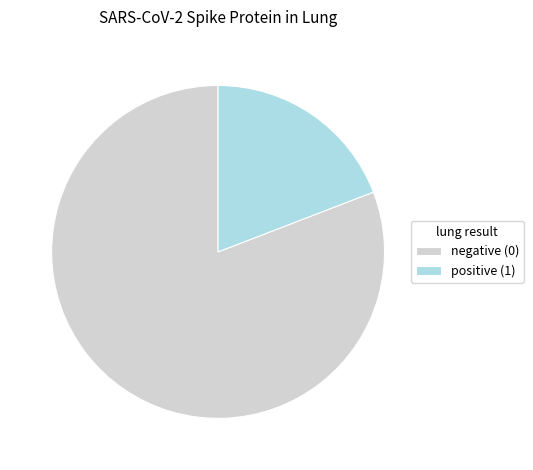

True or false: positive (1) accounts for 19% of the total.

True